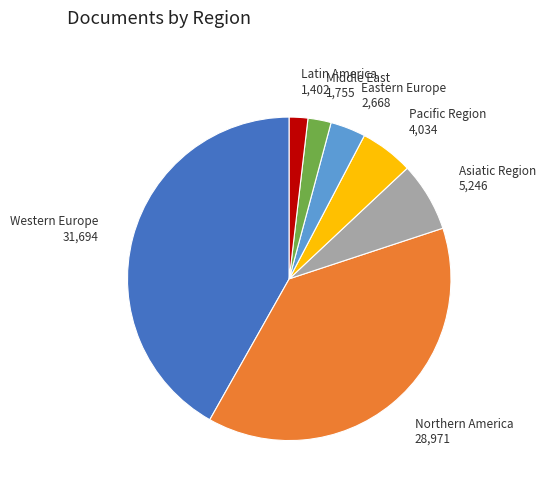

Count the number of slices in the pie.

7